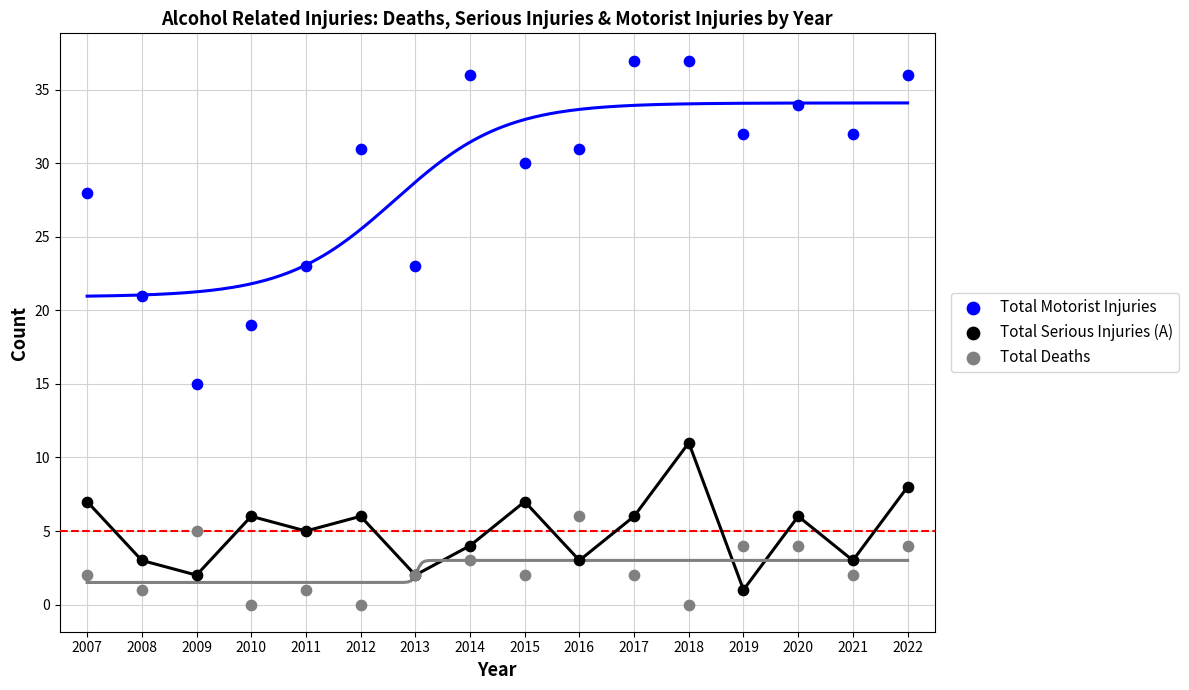

Which series contains the highest Y value?

Total Motorist Injuries